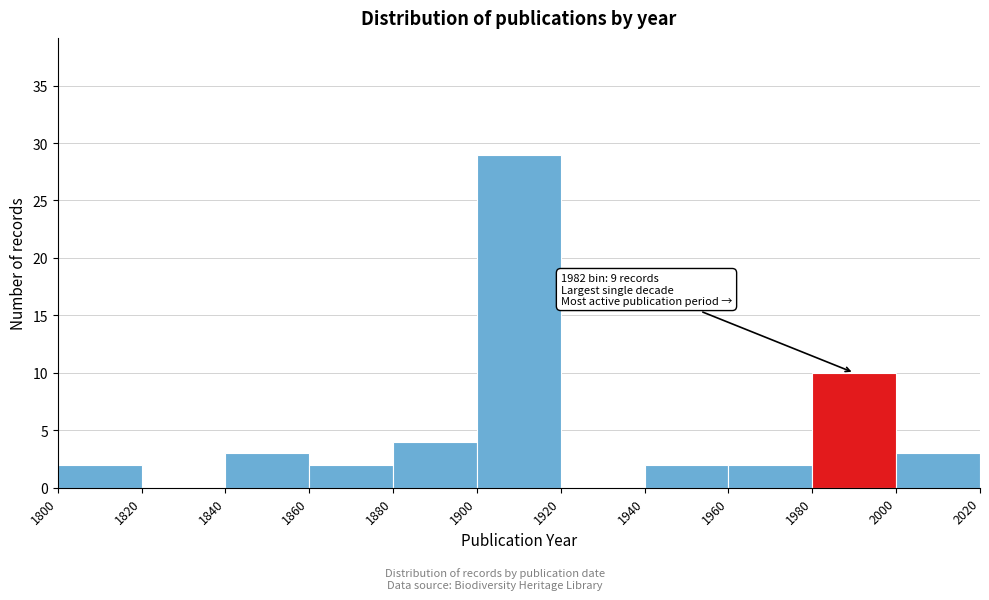

Which range on the x-axis has the tallest bar?

1900 to 1920